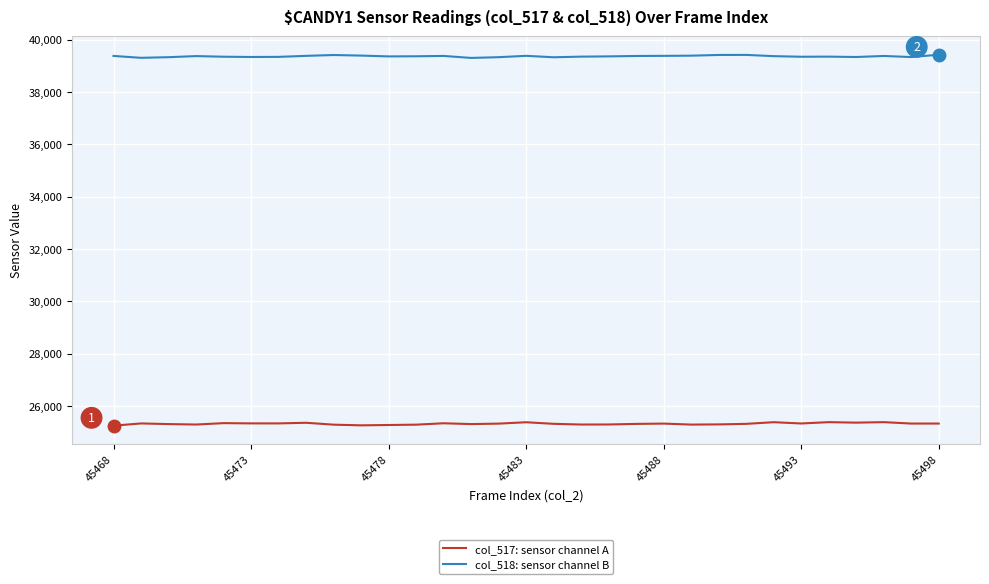

True or false: col_517: sensor channel A and col_518: sensor channel B cross at least once.

False